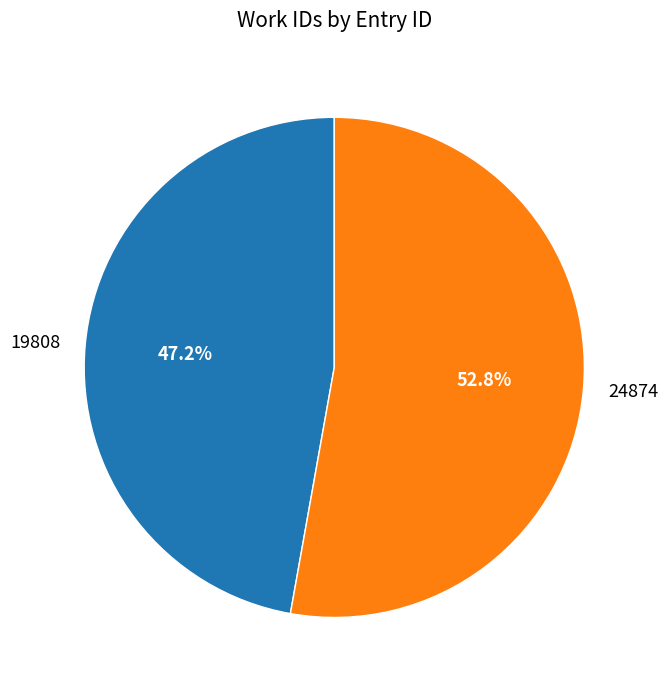

Is there any slice that represents more than half of the pie?

Yes